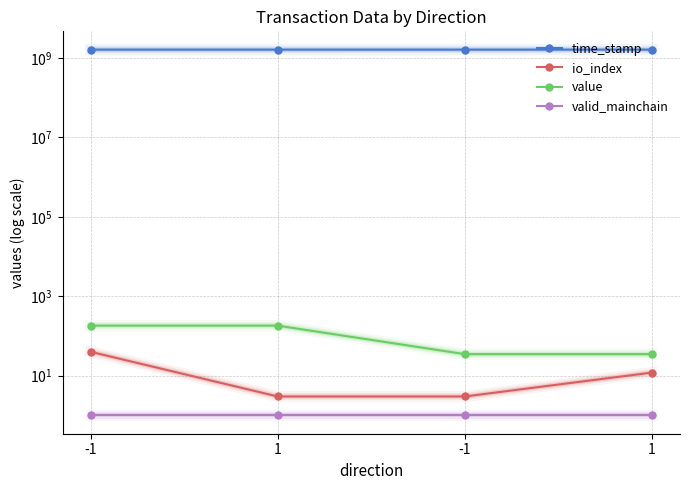

Which label corresponds to the largest value in the chart?

-1